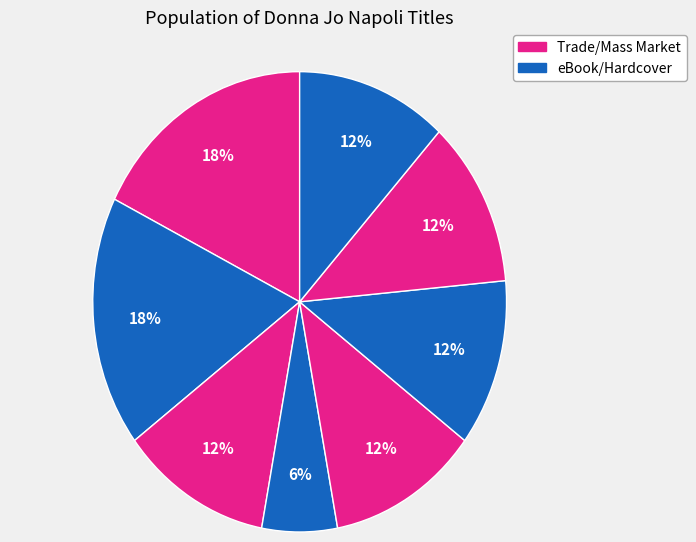

How many segments does this pie chart have?

8